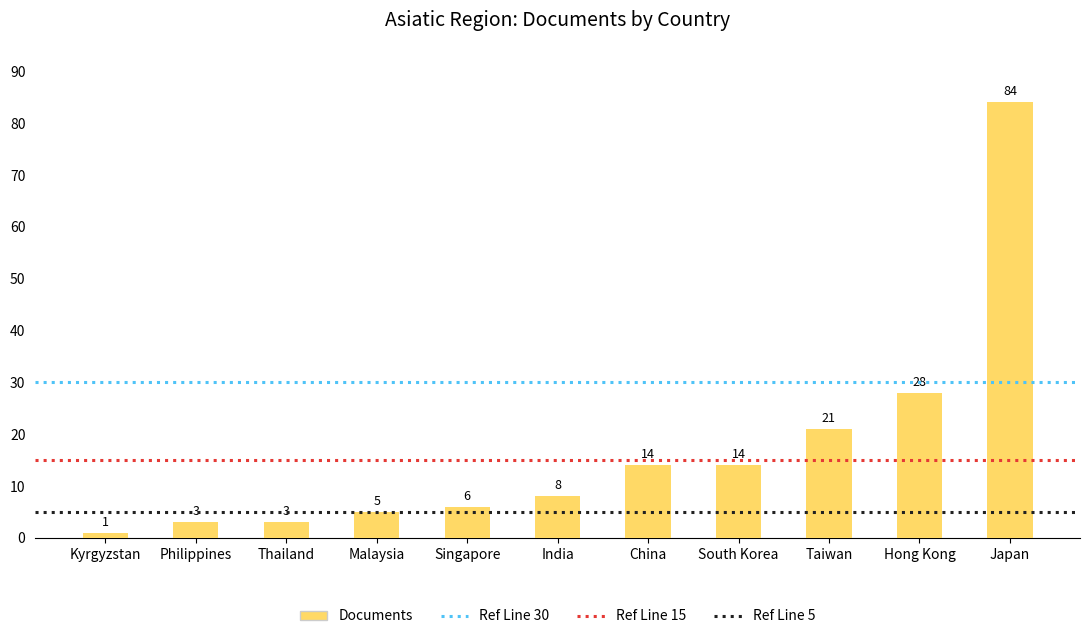

What is the label of the 11th bar from the right?

Kyrgyzstan